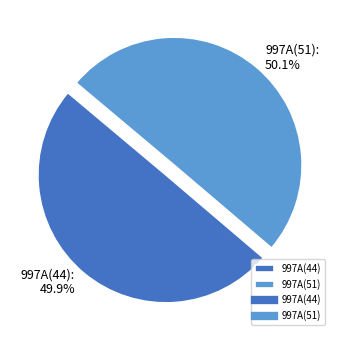

What portion of the pie excludes 997A(44)?

50.1%